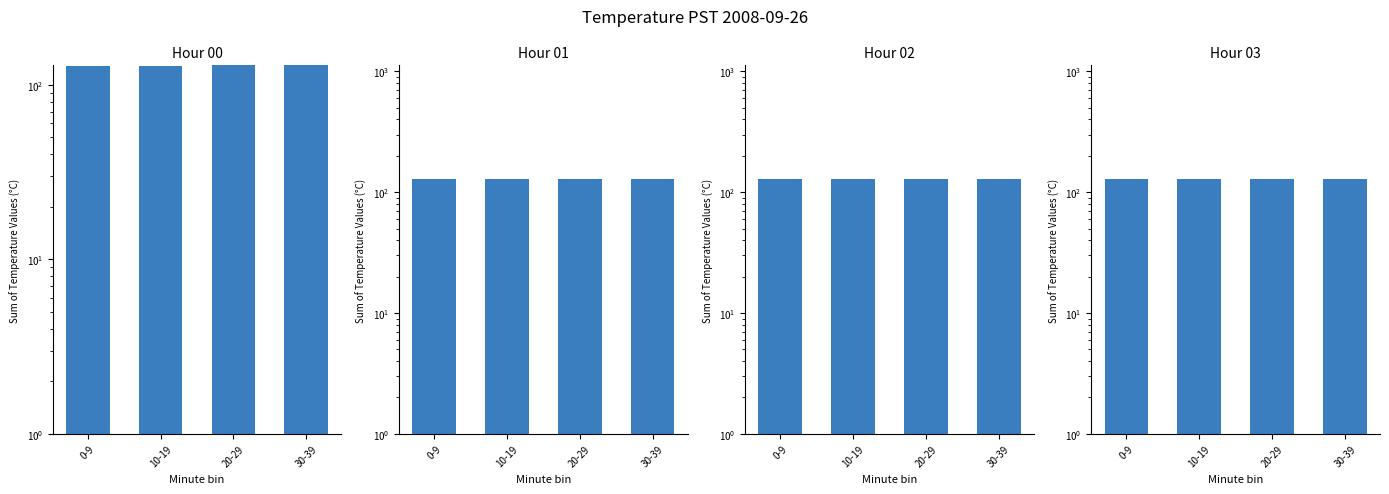

Reading left to right, what are all the values shown in this chart?

Hour 00: 128.0	128.2	129.0	129.0
Hour 01: 129.0	129.0	129.0	129.0
Hour 02: 129.0	129.0	129.0	129.0
Hour 03: 128.0	128.0	128.0	128.0